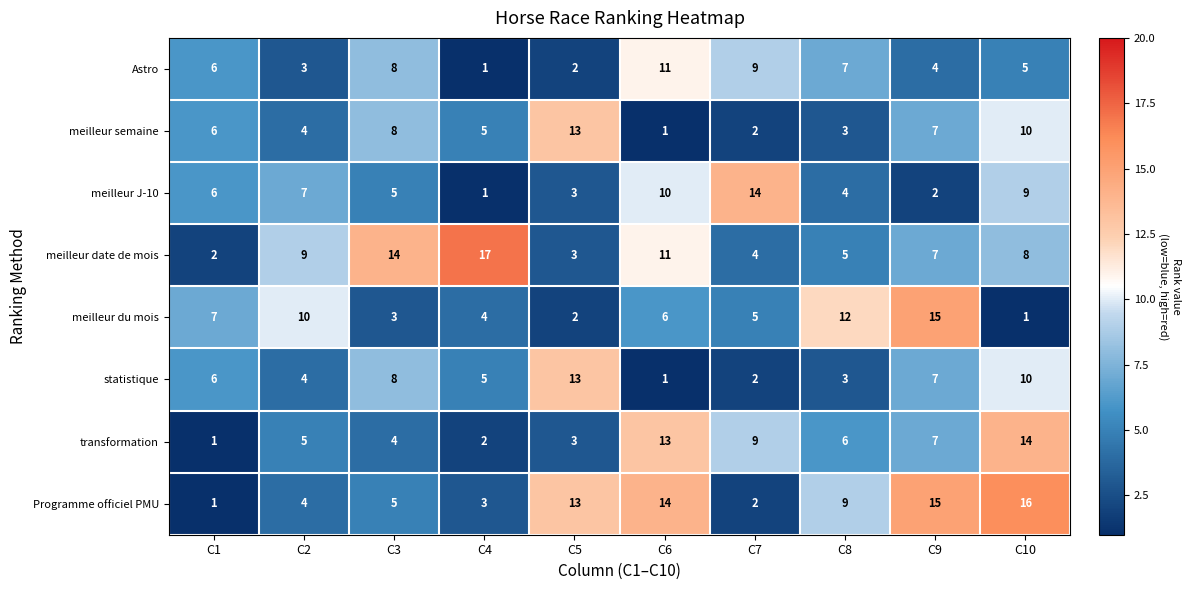

Where is statistique nearest to the value 7?

C9